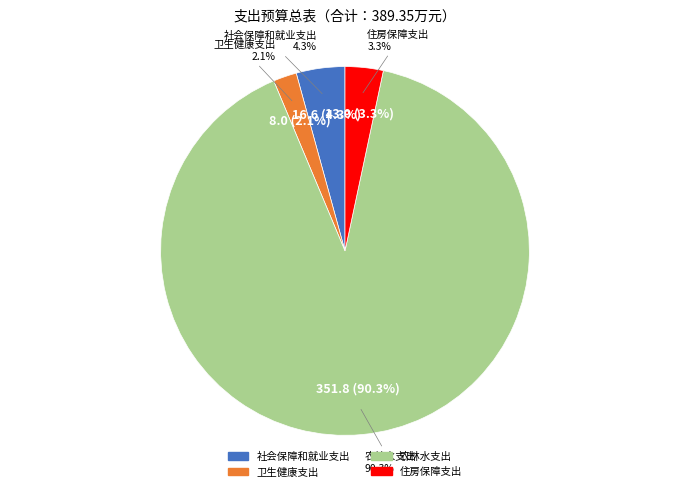

What percentage do 卫生健康支出 and 社会保障和就业支出 together represent?

6.3%